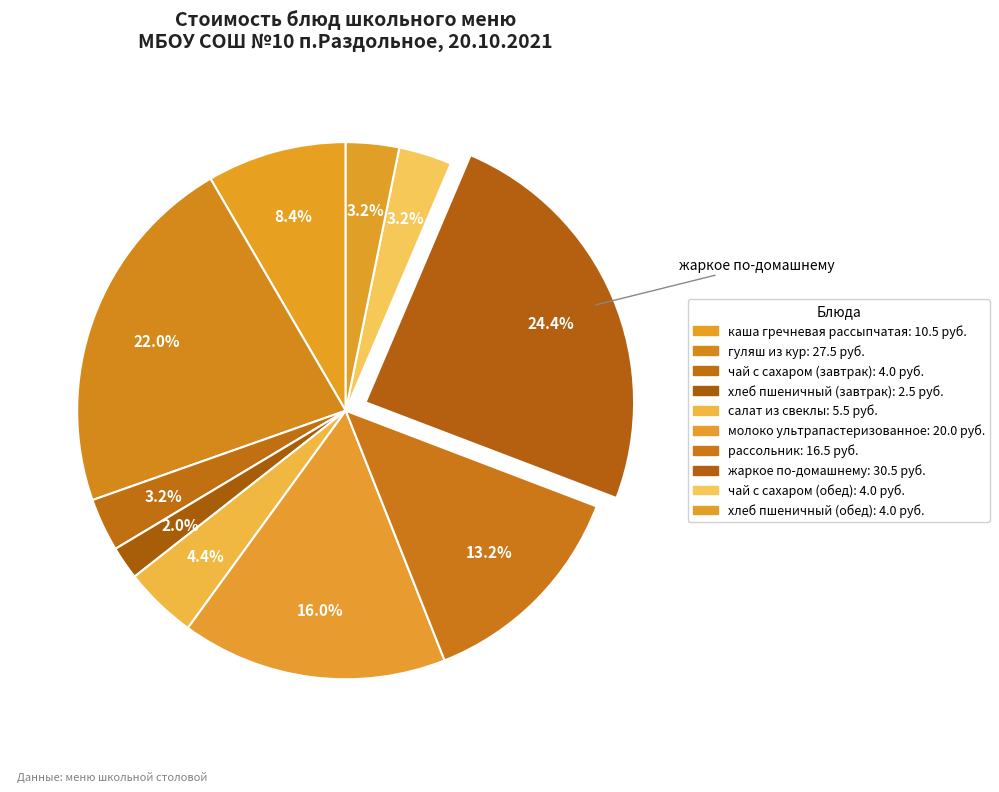

What percentage is the чай с сахаром (обед) slice, to the nearest percent?

3%